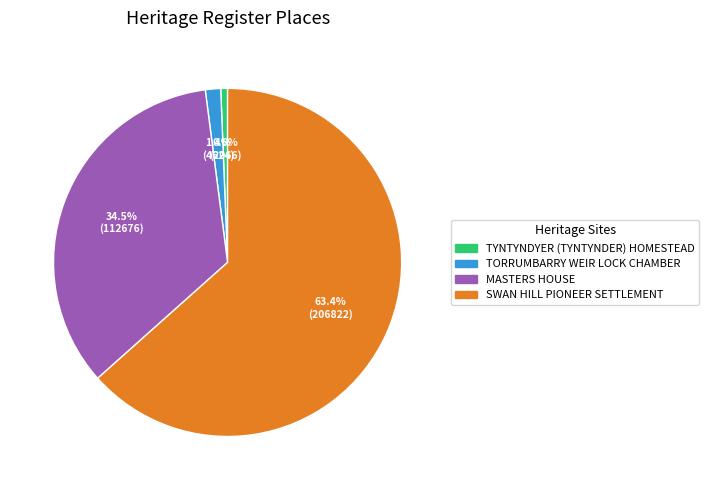

To the nearest percent, what portion does TYNTYNDYER (TYNTYNDER) HOMESTEAD represent?

1%